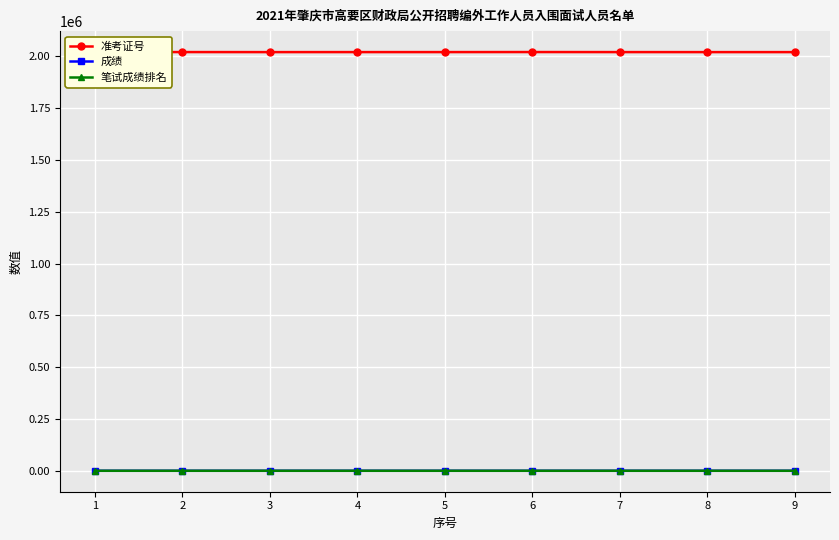

What is the greatest value displayed?

2021408.0